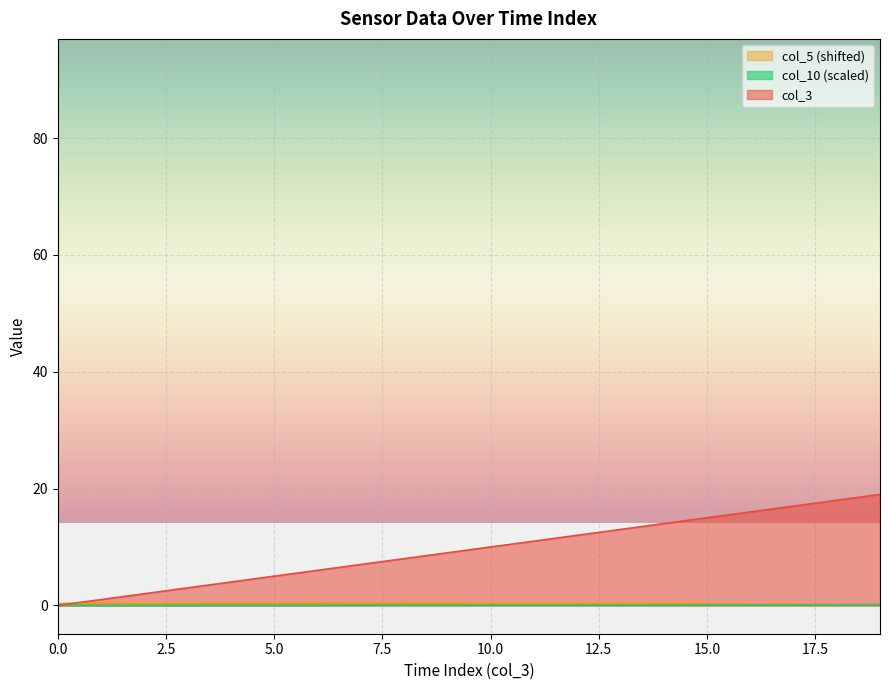

At which category is the sum across all series the highest?

19